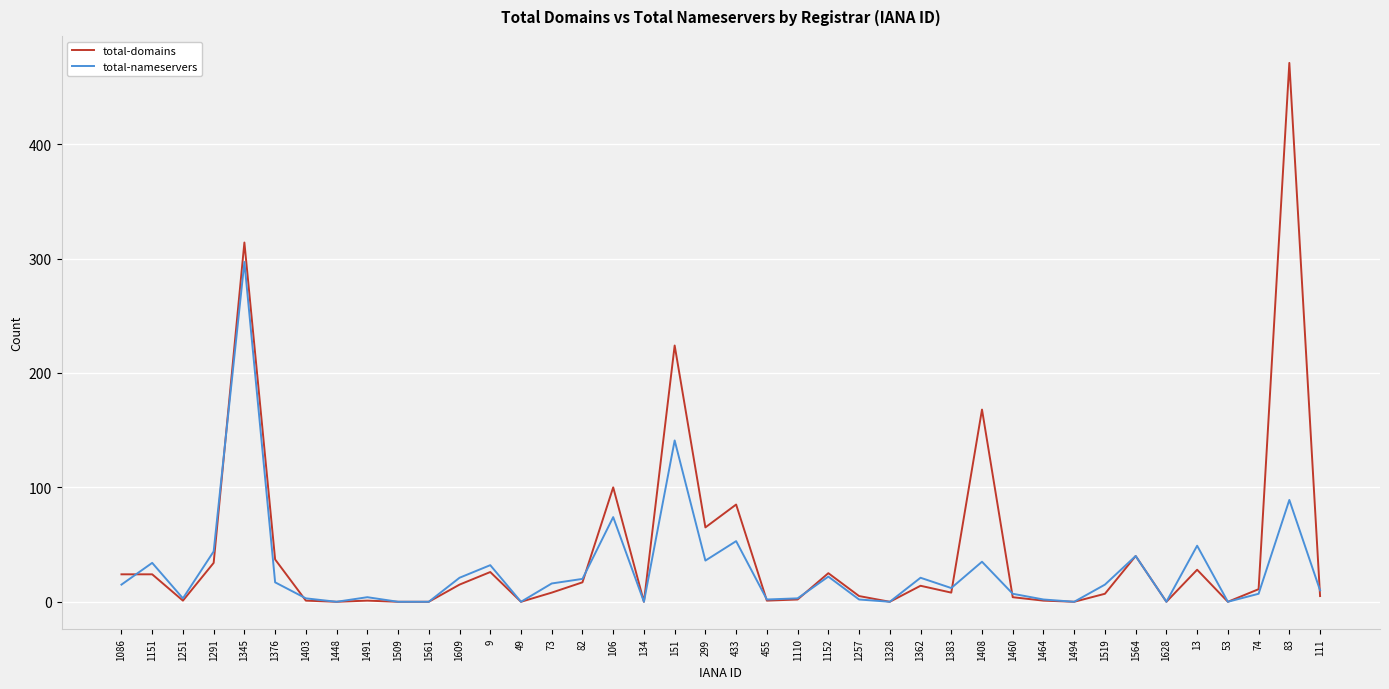

At which category is the sum across all series the highest?

1345